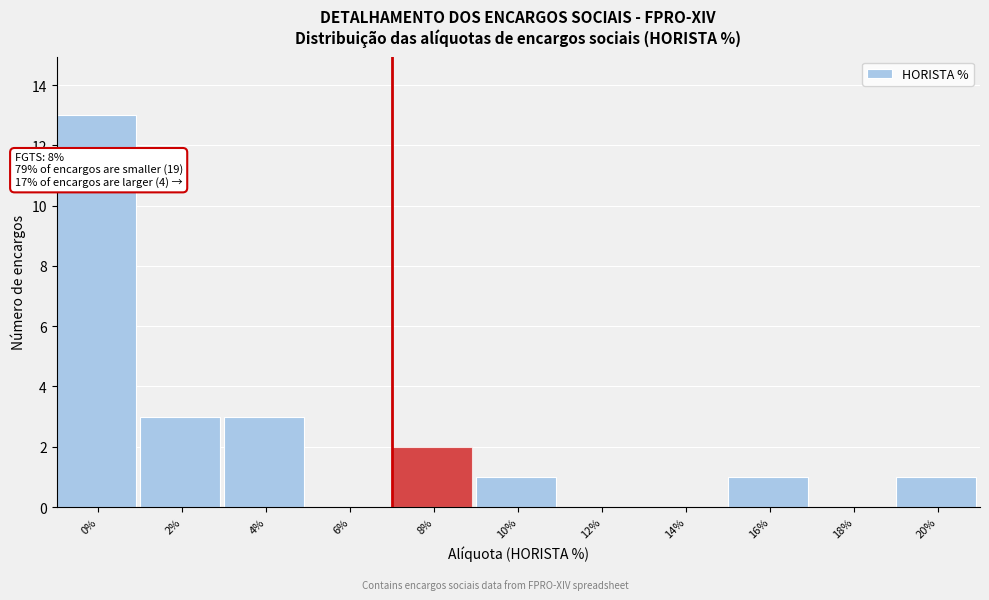

Reading left to right, list all the values displayed in this chart.

0%=13	2%=3	4%=3	6%=0	8%=2	10%=1	12%=0	14%=0	16%=1	18%=0	20%=1